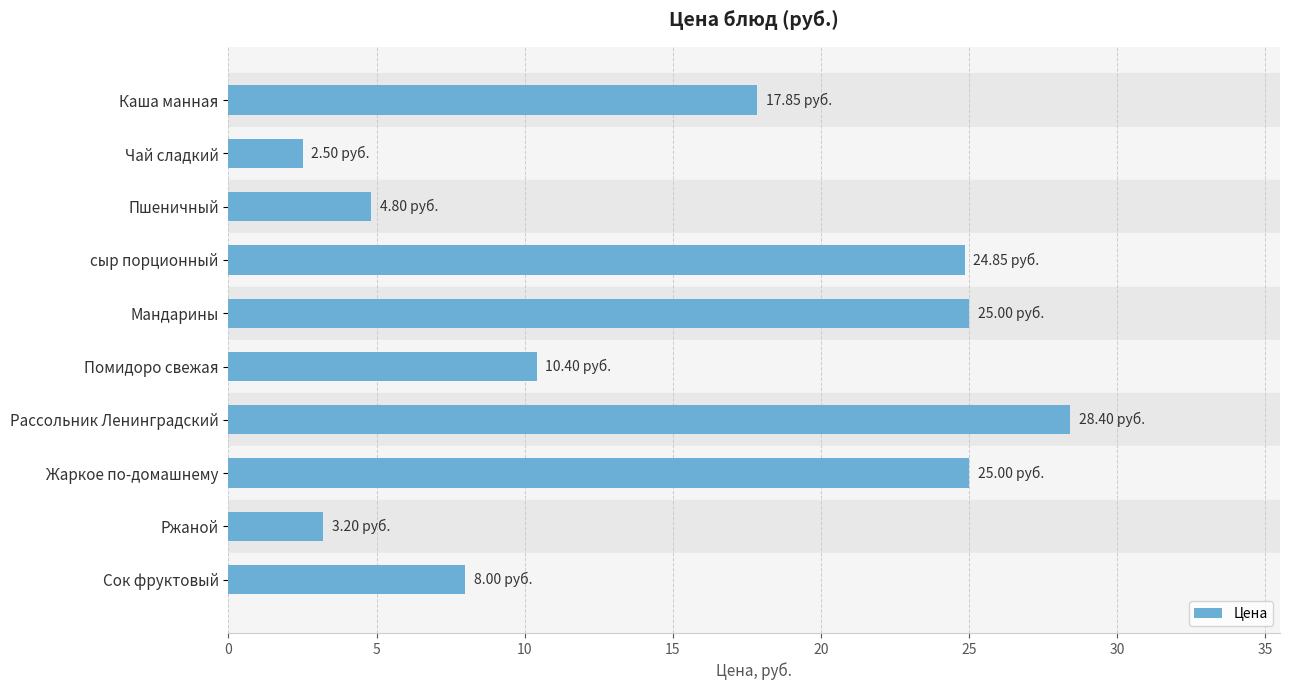

What is the smallest value displayed?

2.5